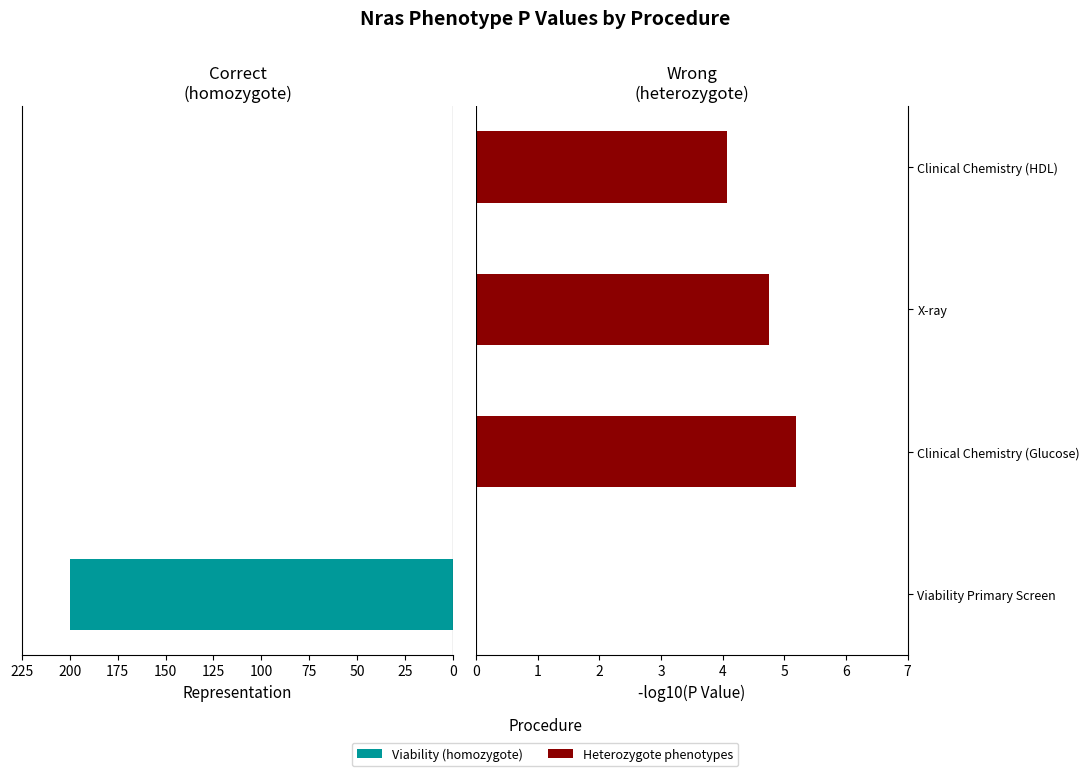

Which series has the largest range (max minus min)?

Viability Primary Screen